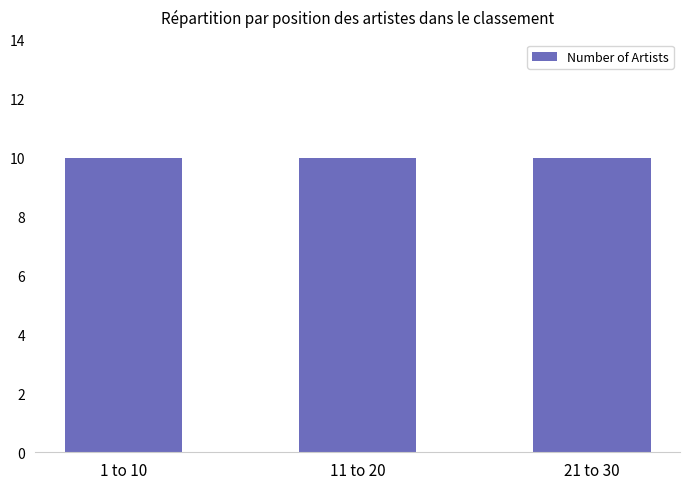

Does the chart contain any negative values?

No